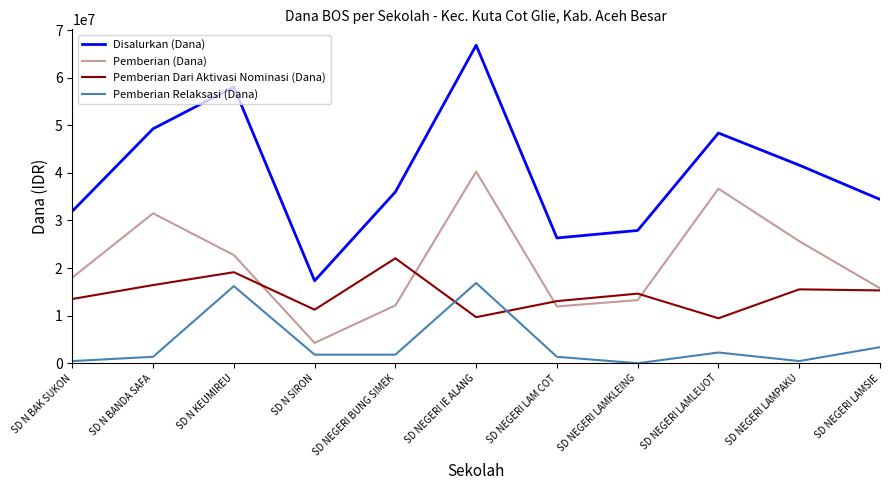

True or false: Pemberian (Dana) and Pemberian Relaksasi (Dana) cross at least once.

False